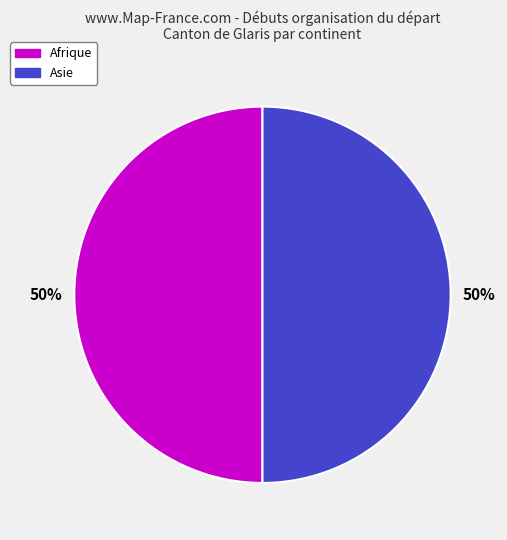

To the nearest percent, what is the average slice percentage?

50%